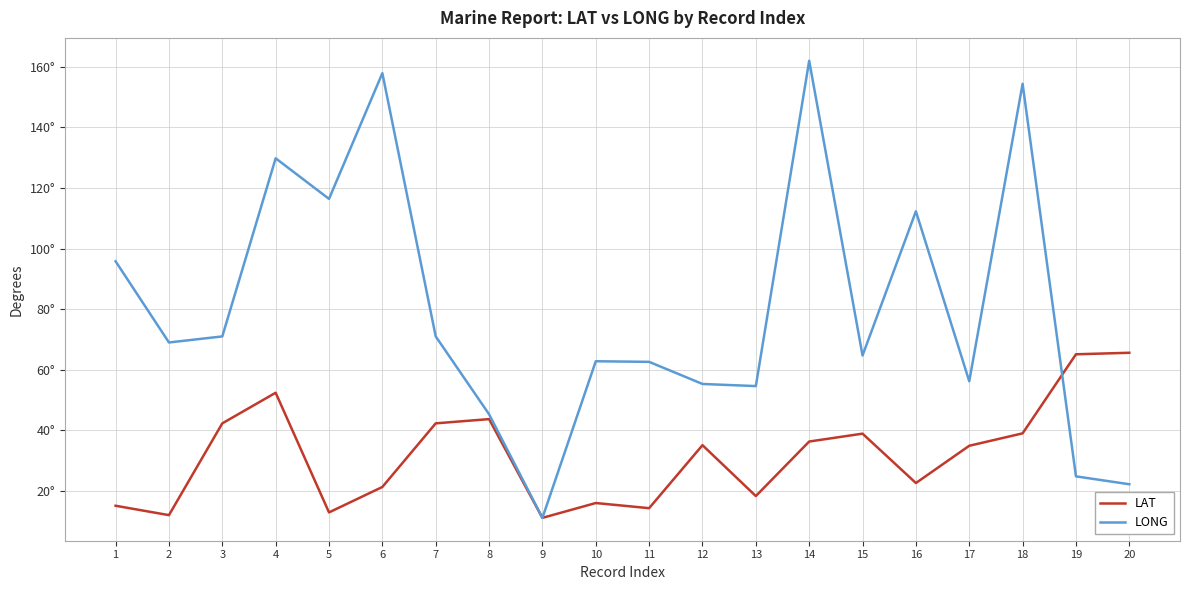

After their last crossing, which series has the higher values: LAT or LONG?

LAT